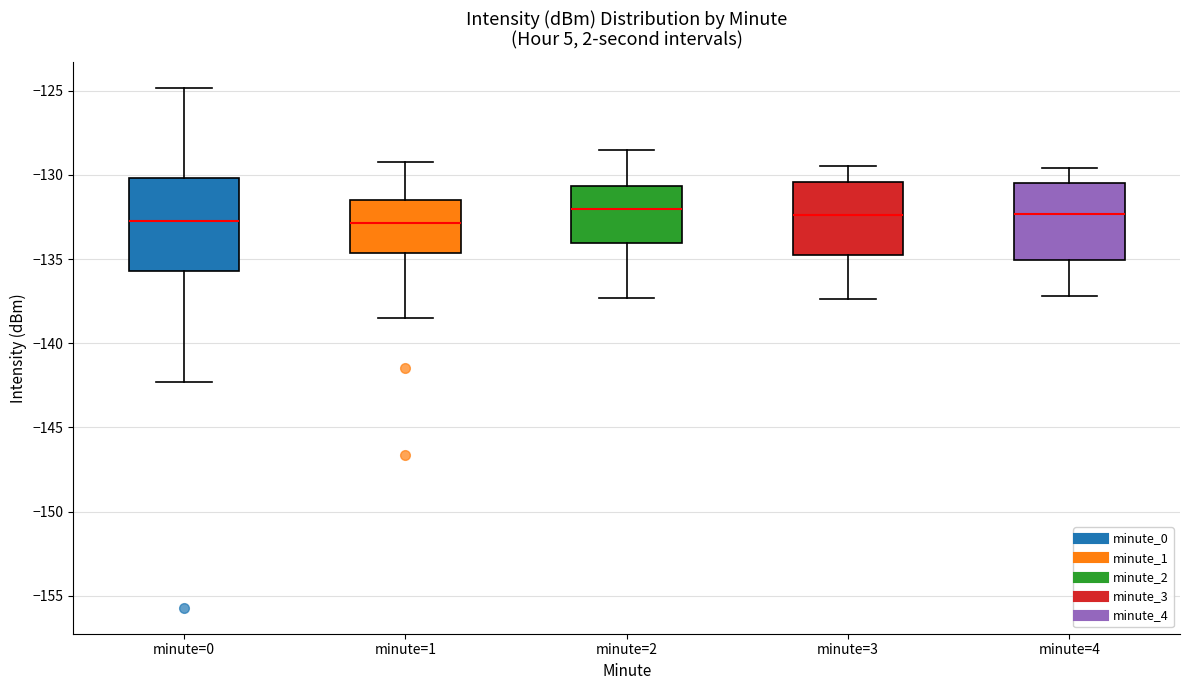

Reading left to right, read every box against the y-axis: the position of its median line, the range the box covers, and the ends of its whiskers. The values are not printed on the chart, so give them approximately, as read against the axis.

minute=0: median -133.0, box -135.5 to -130.0, whiskers -142.5 to -125.0
minute=1: median -133.0, box -134.5 to -131.5, whiskers -138.5 to -129.5
minute=2: median -132.0, box -134.0 to -130.5, whiskers -137.5 to -128.5
minute=3: median -132.5, box -135.0 to -130.5, whiskers -137.5 to -129.5
minute=4: median -132.5, box -135.0 to -130.5, whiskers -137.0 to -129.5